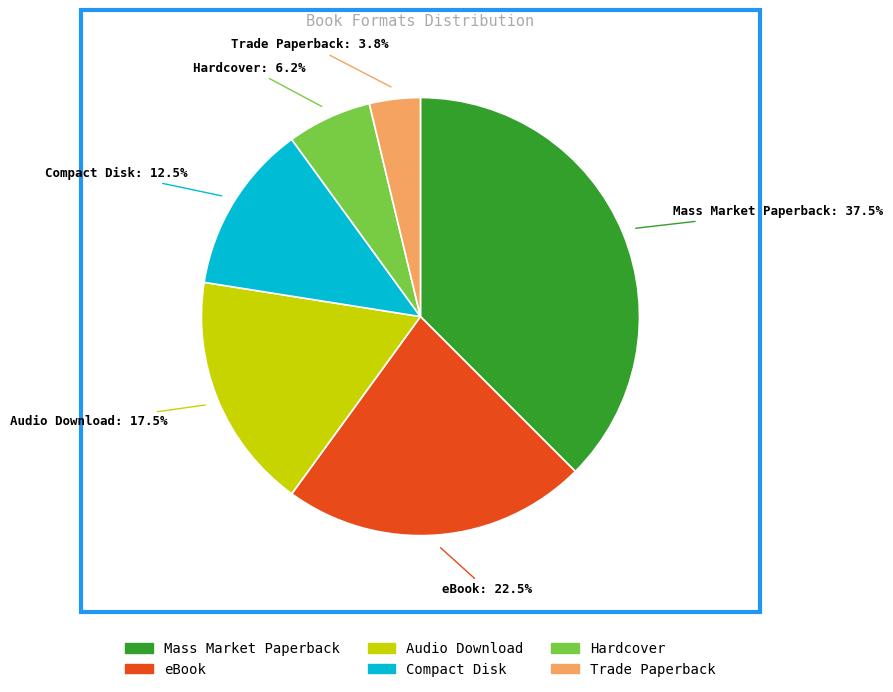

How many slices are in this pie chart?

6